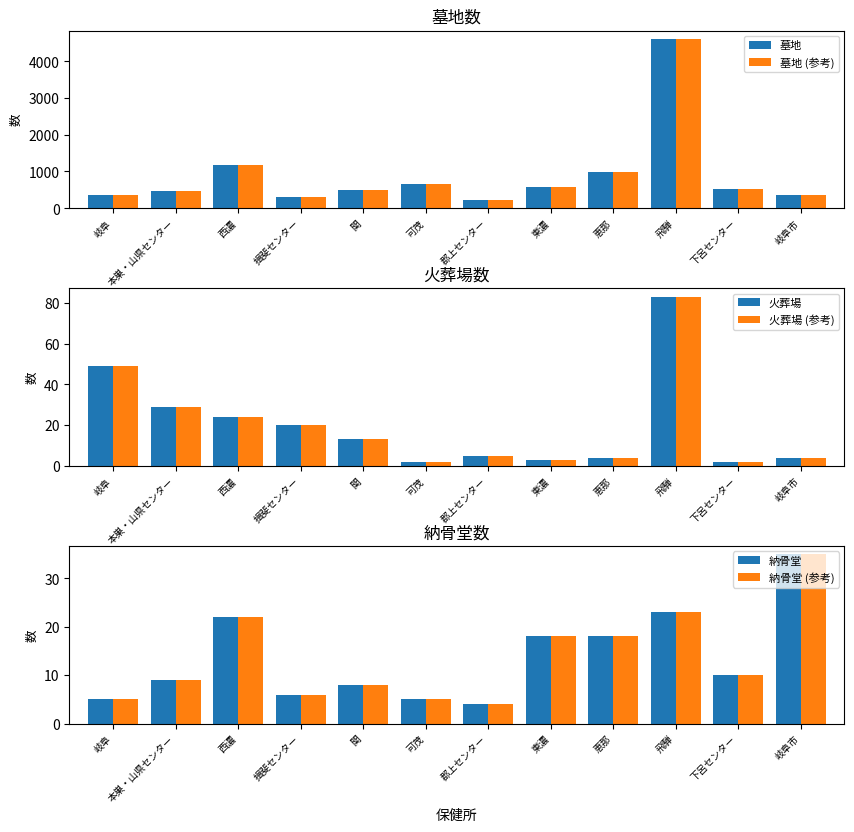

What is the label of the 2nd bar from the left?

本巣・山県センター